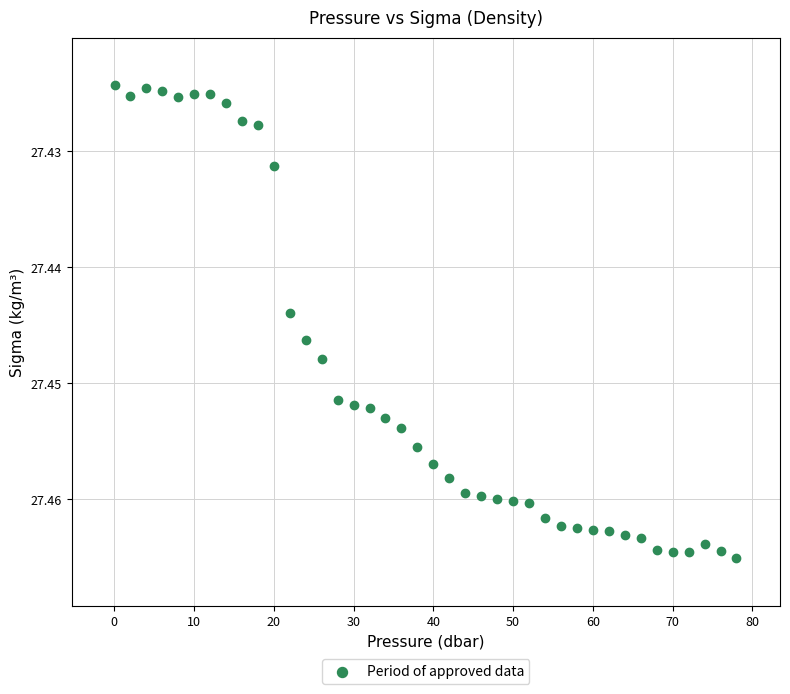

What is the range of X values (max minus min)?

77.9